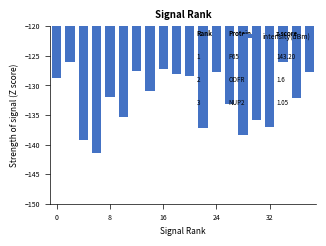

What is the sum of all values?

-2640.4